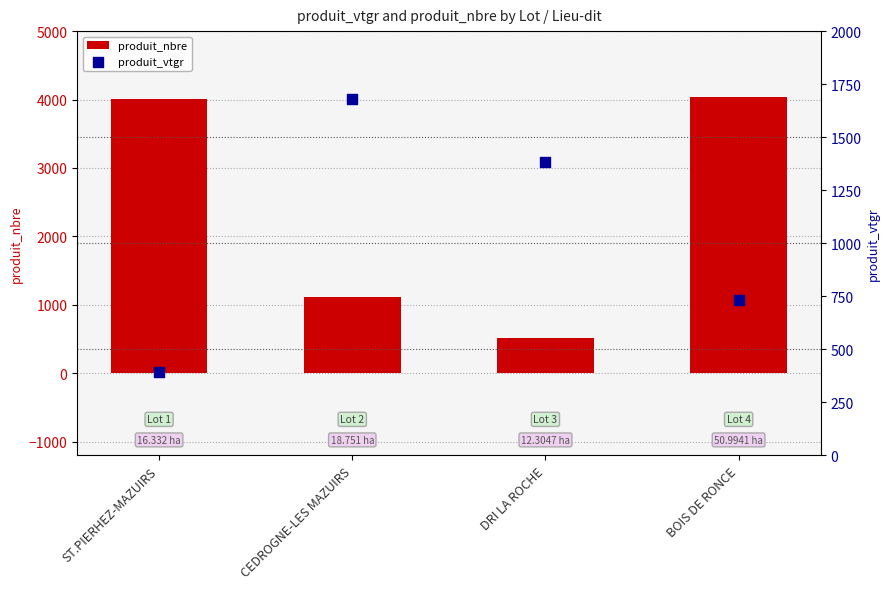

Which series reaches the minimum Y coordinate?

produit_vtgr